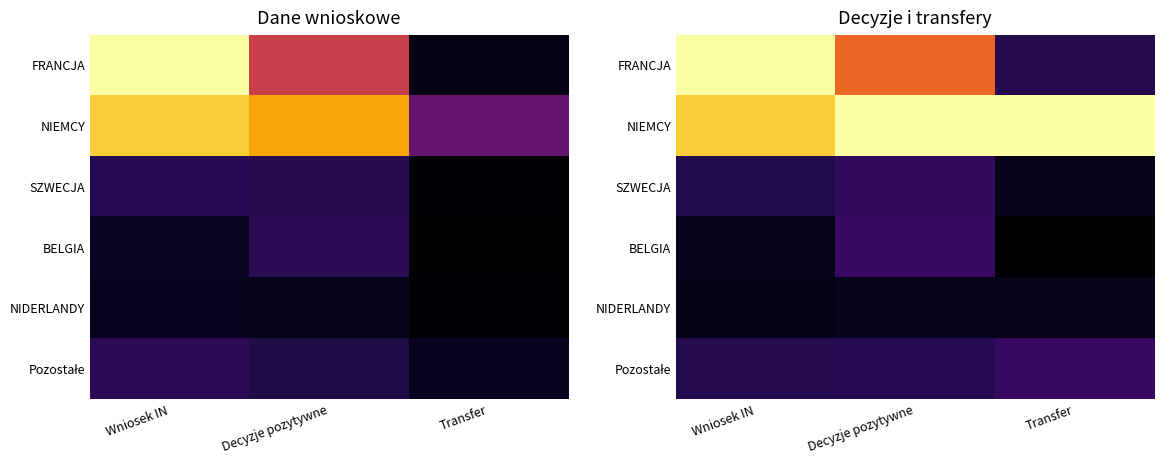

At which category is the sum across all series the highest?

Wniosek IN